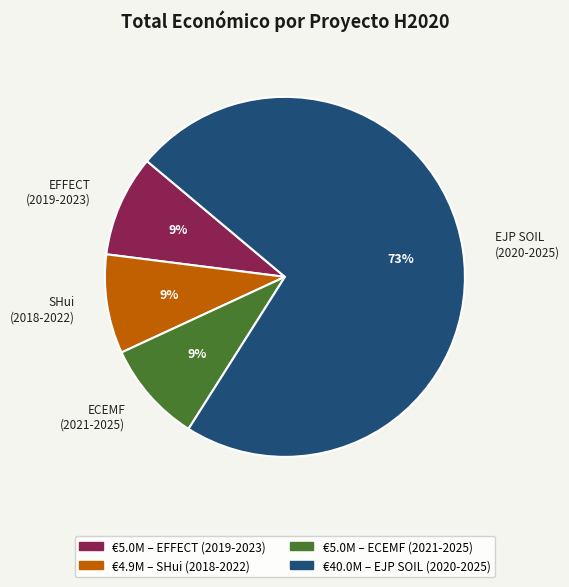

Which has a higher value, SHui (2018-2022) or EJP SOIL (2020-2025)?

EJP SOIL (2020-2025)